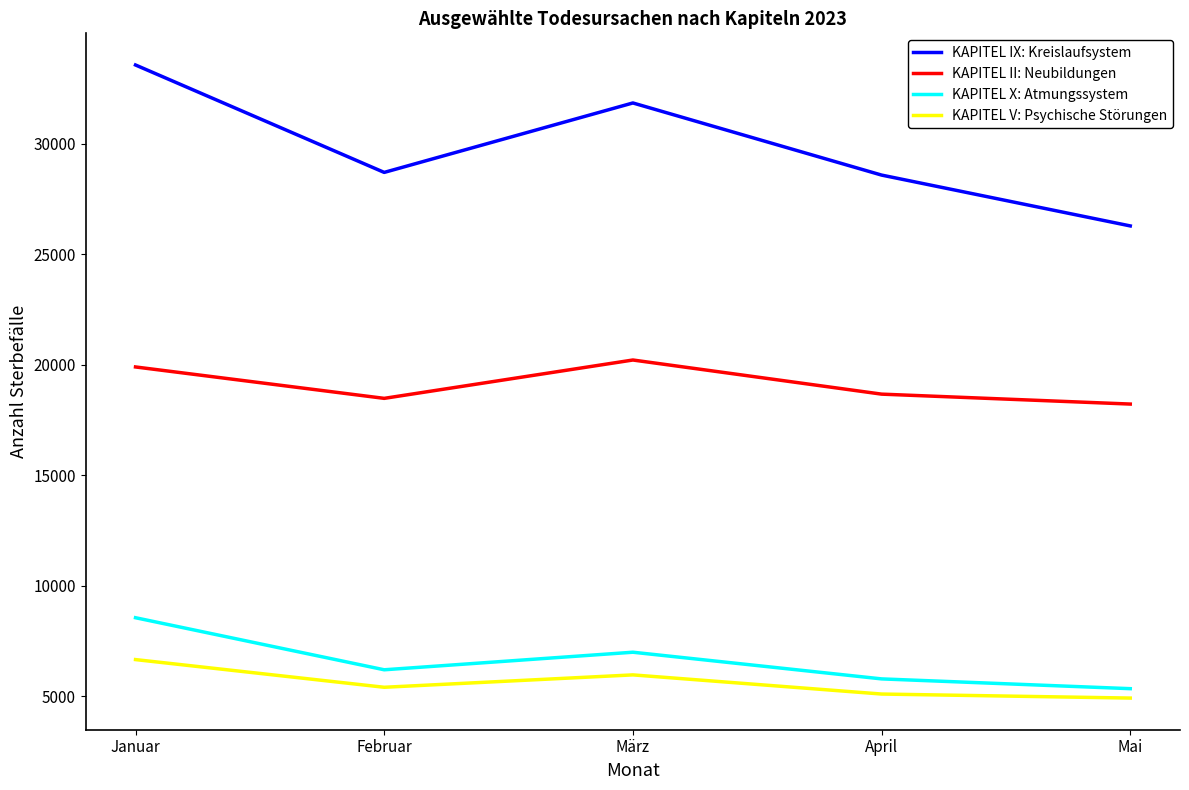

What is the maximum value shown in the chart?

33552